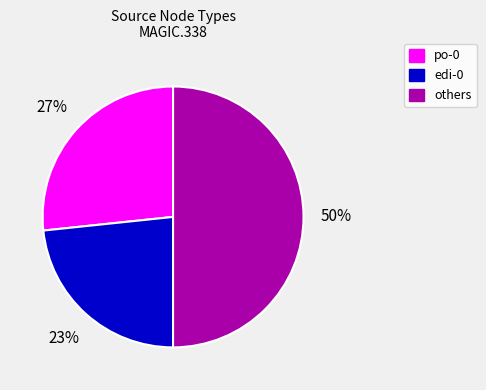

To the nearest percent, what is the average slice percentage?

33%